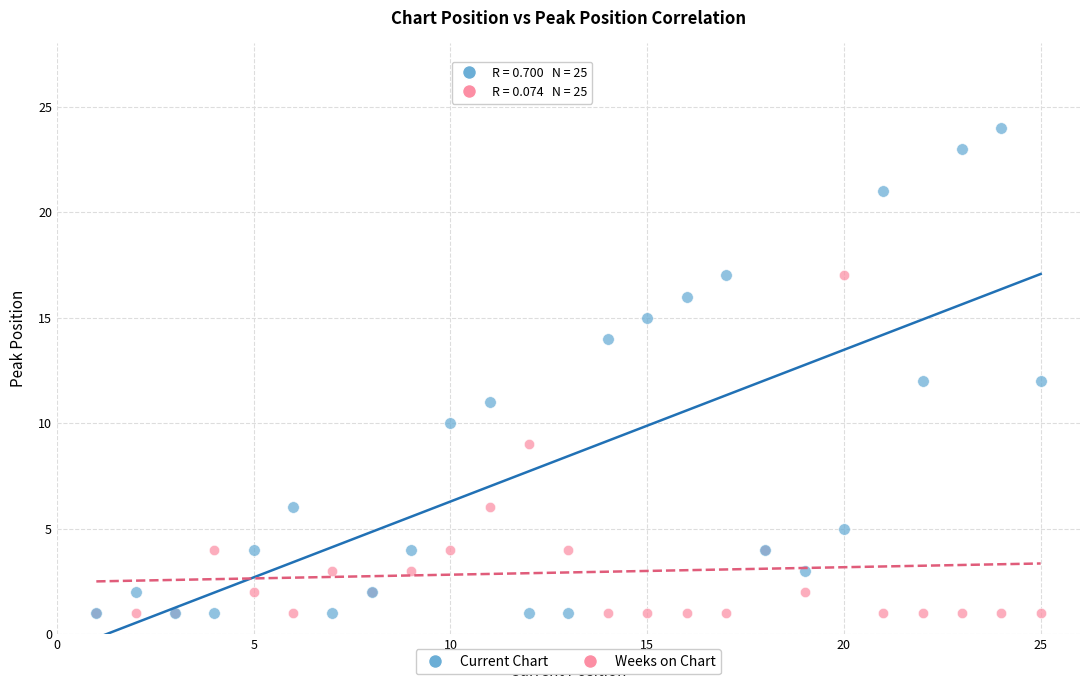

What are all the series names shown in the legend?

Current Chart, Weeks on Chart